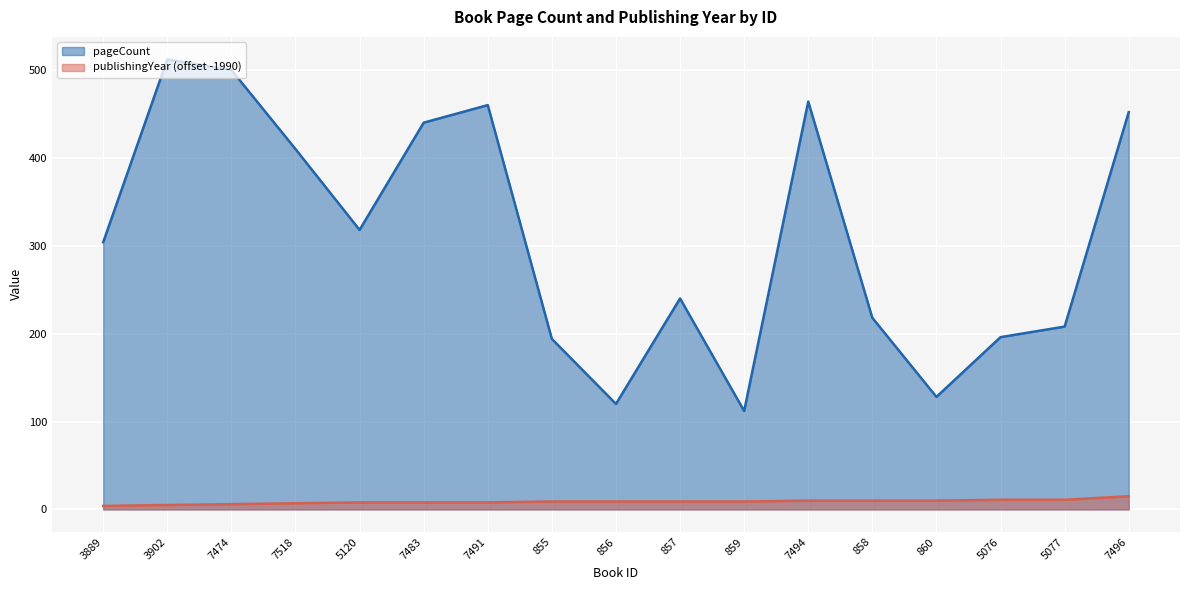

True or false: pageCount and publishingYear (offset -1990) cross at least once.

False